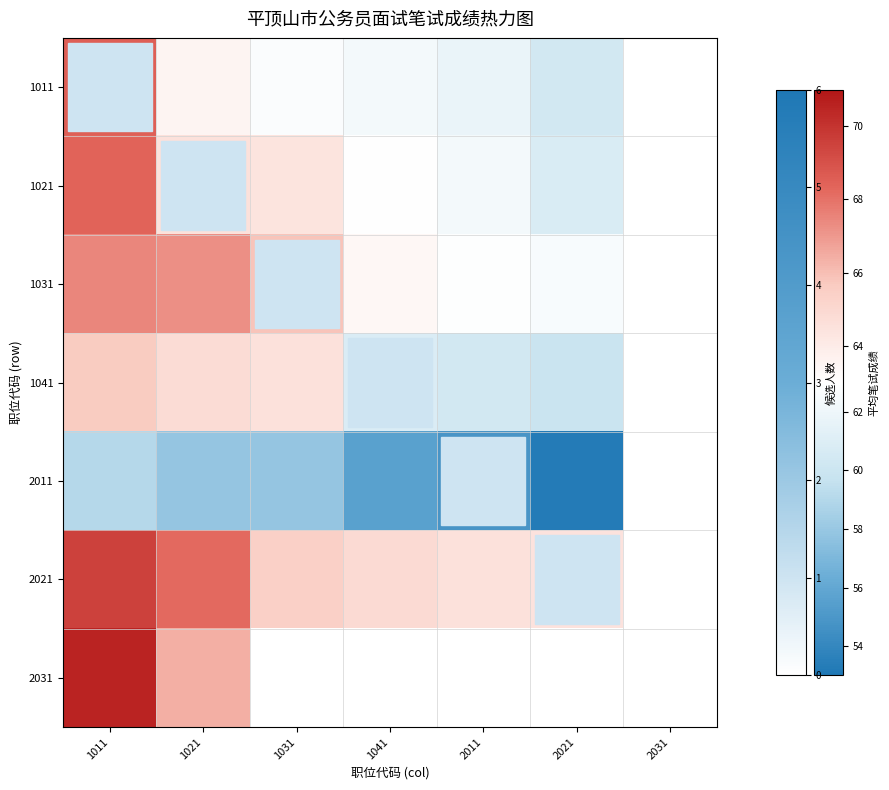

Is it true that 2031 equals 1.7 at 2011?

False